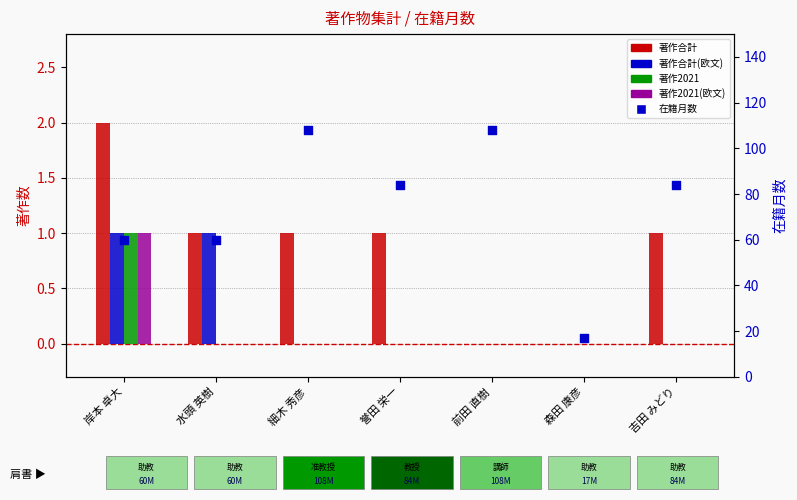

Which series reaches the maximum Y coordinate?

在籍月数